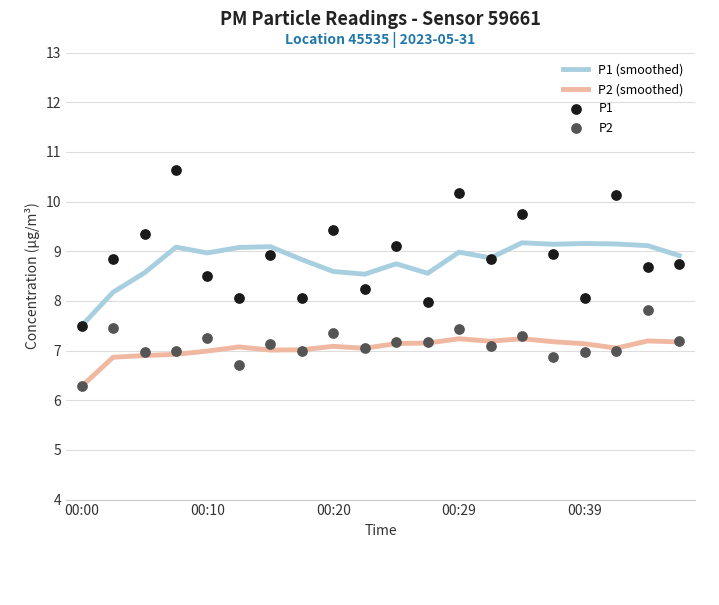

Which category has the lowest value in the P2 (smoothed) series?

00:00